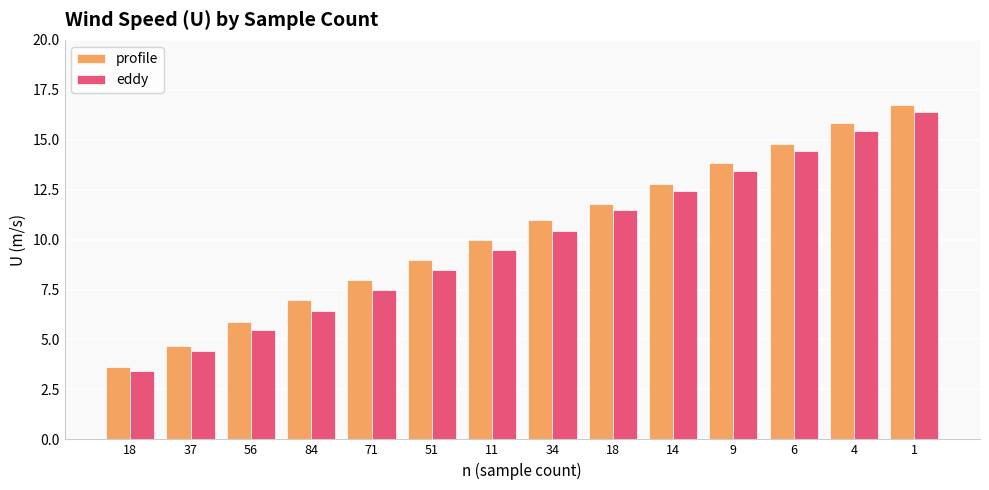

What is the sum of the eddy values at 9 and 71?

20.9